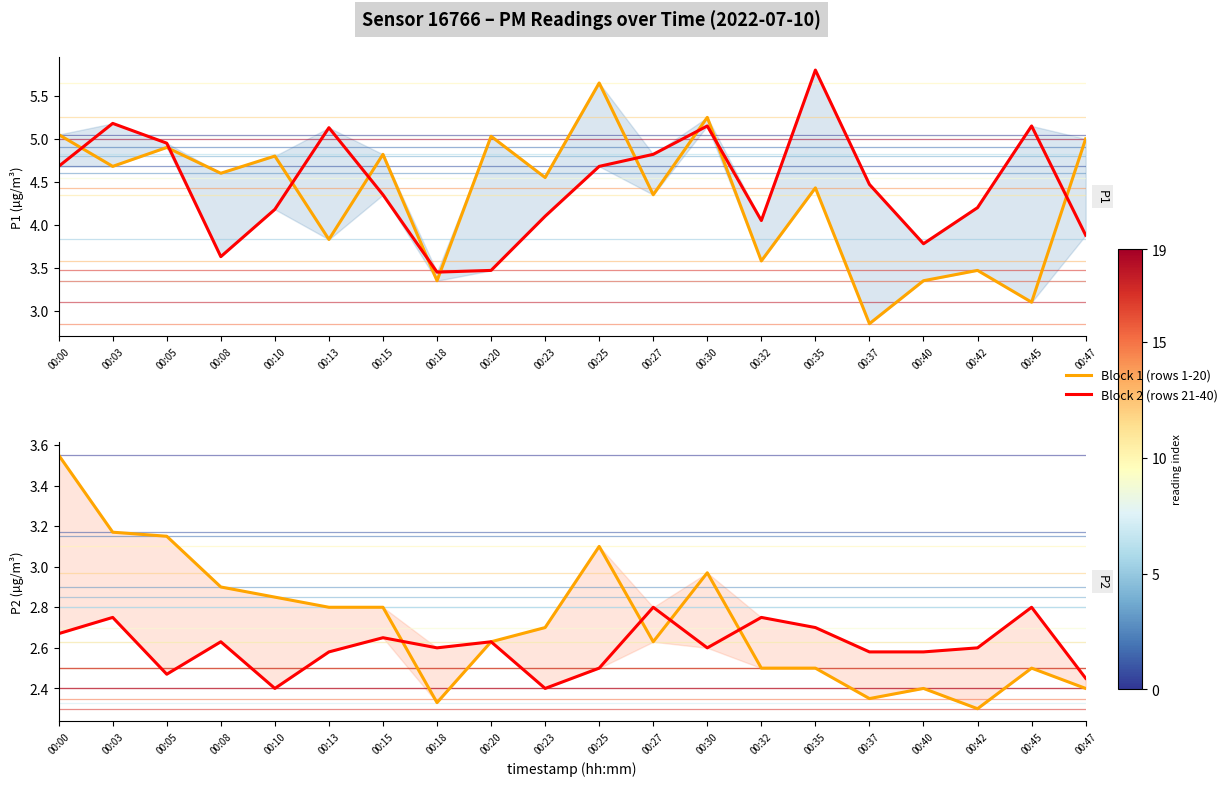

What is the highest value of the Block 2 (rows 21-40) series?

2.8